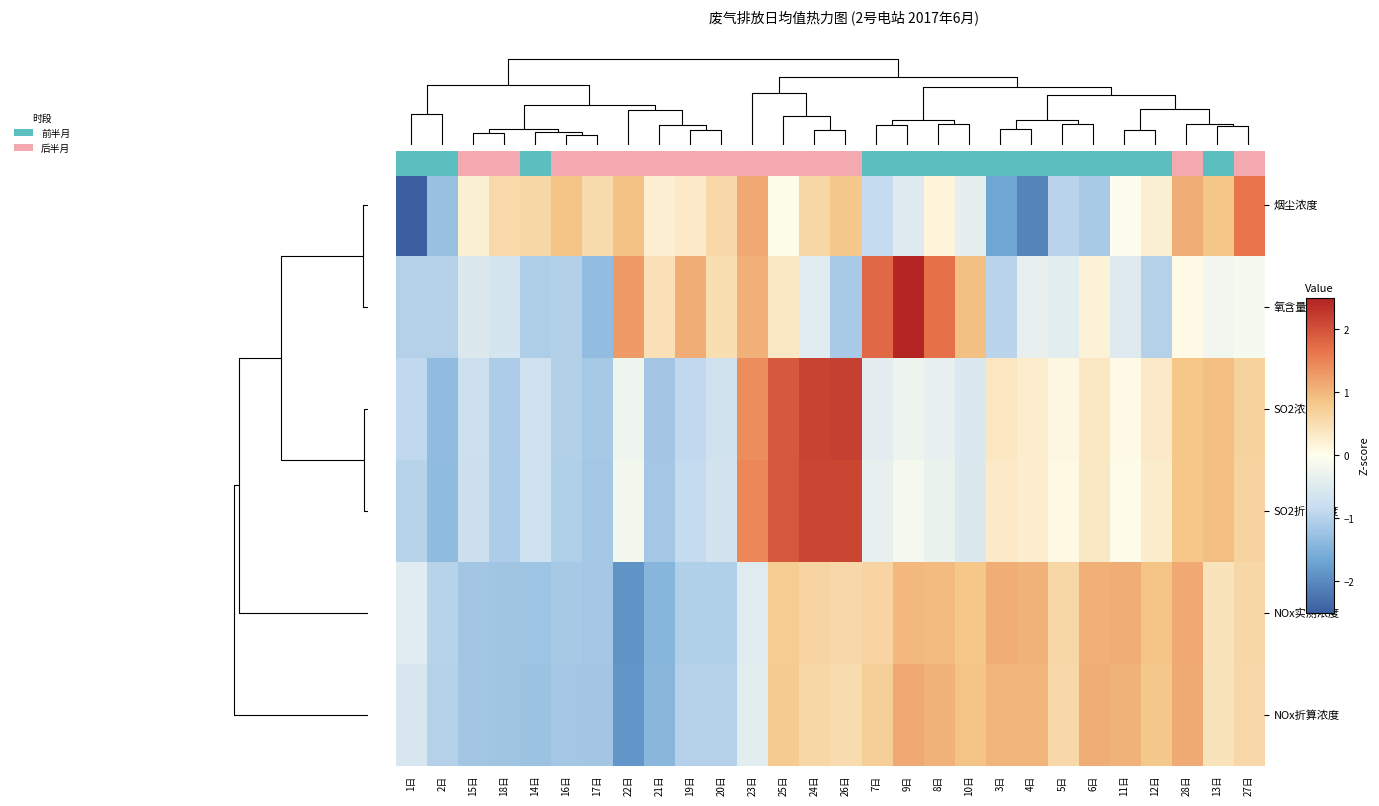

Which category has the lowest value across all series?

1日